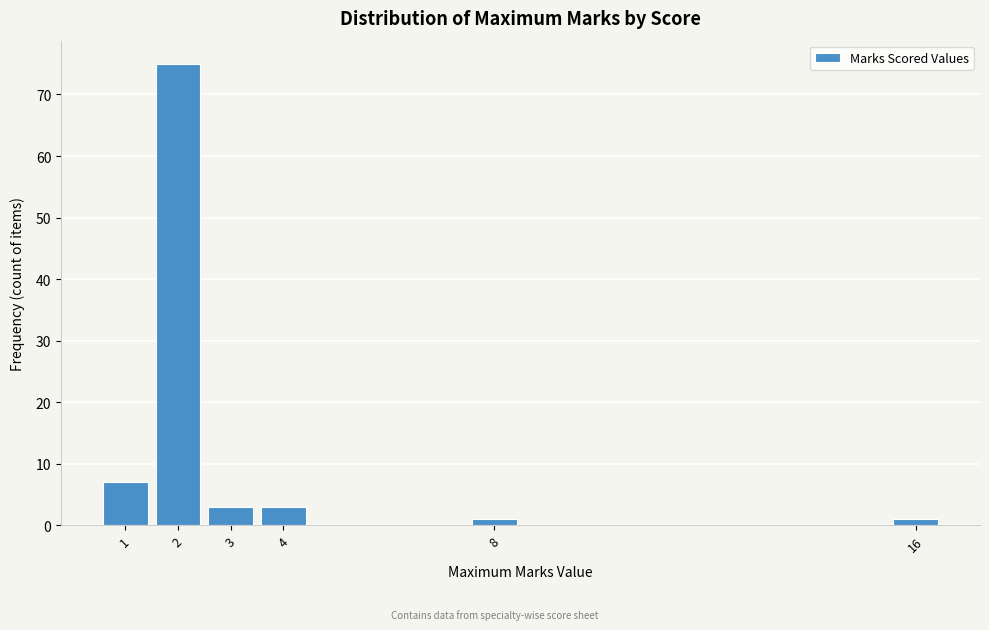

Reading left to right, what are all the values shown in this chart?

7	75	3	3	1	1